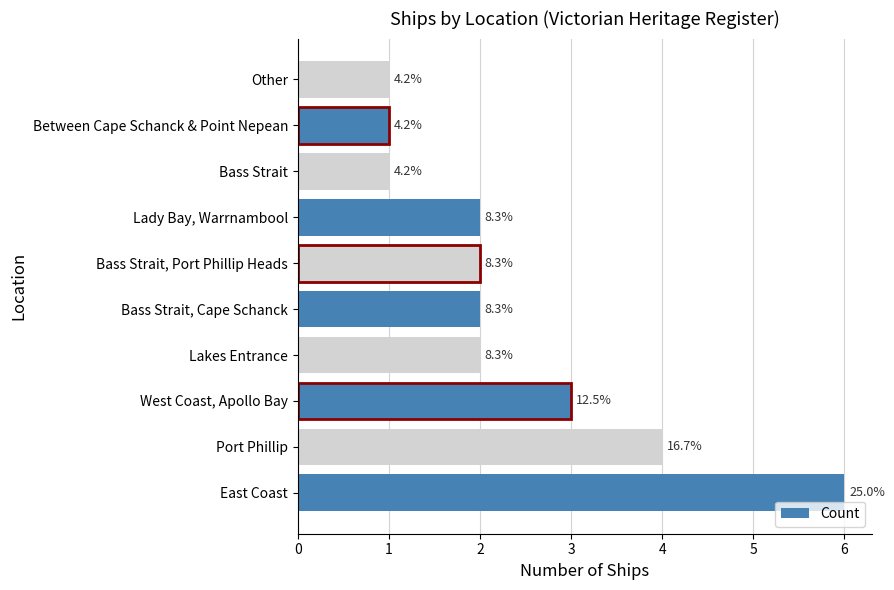

What is the sum of all values?

24